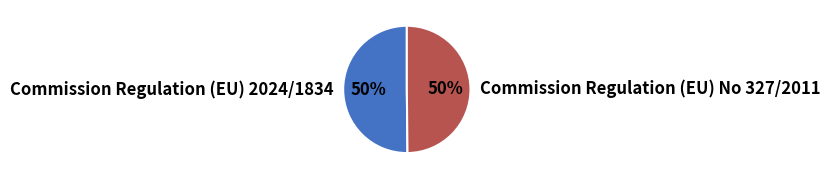

Do Commission Regulation (EU) 2024/1834 and Commission Regulation (EU) No 327/2011 together represent more than half of the pie?

Yes